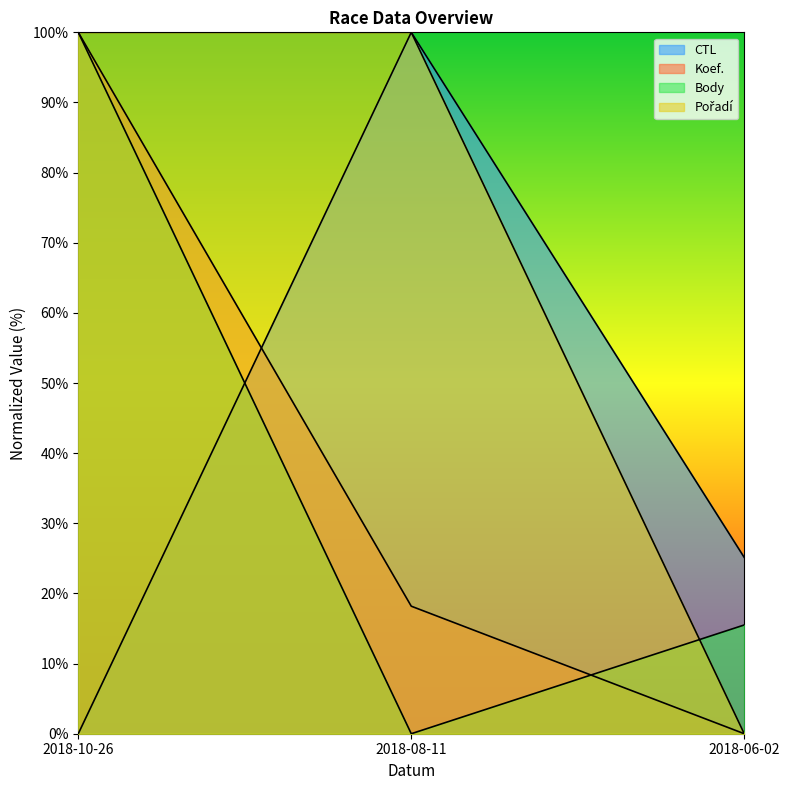

What is the label of the 2nd point from the right?

2018-08-11